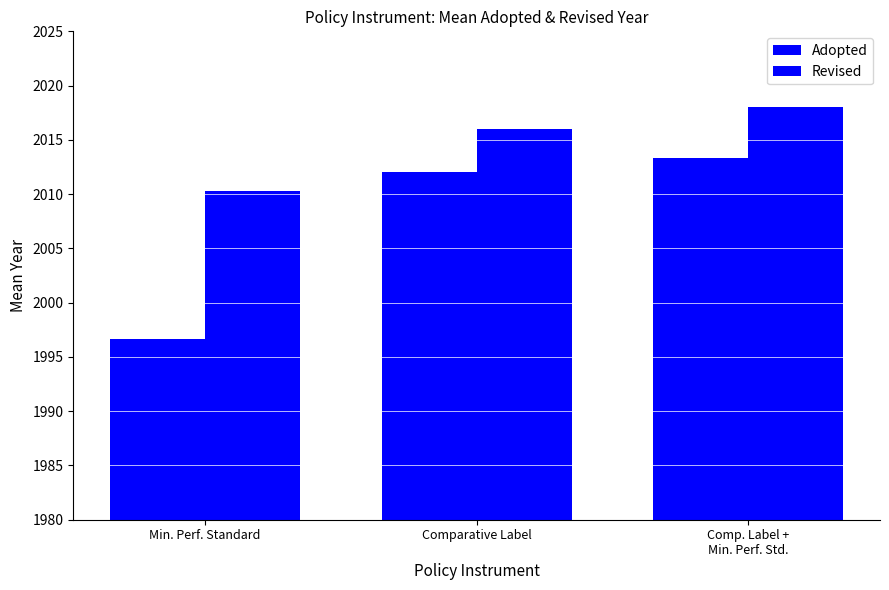

The Adopted series shows 2013.4 at Comp. Label +
Min. Perf. Std.. True or false?

True